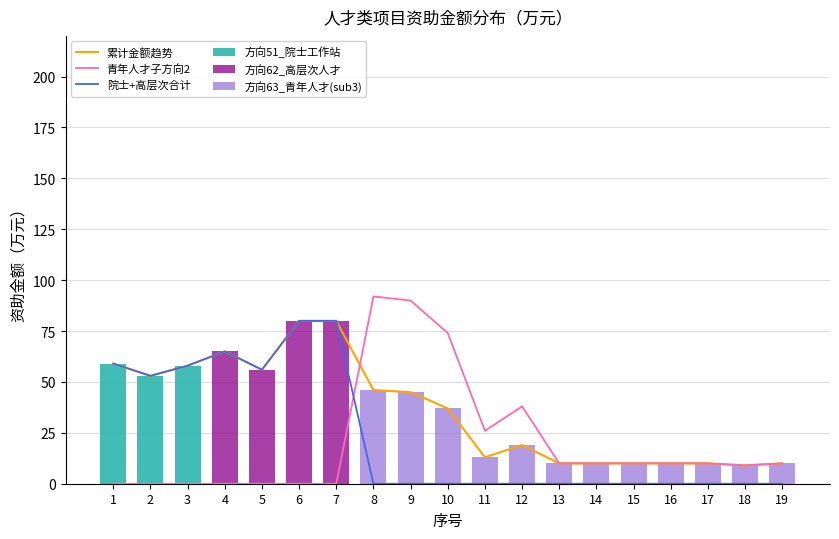

The 方向51_院士工作站 series shows -26 at 19. True or false?

False